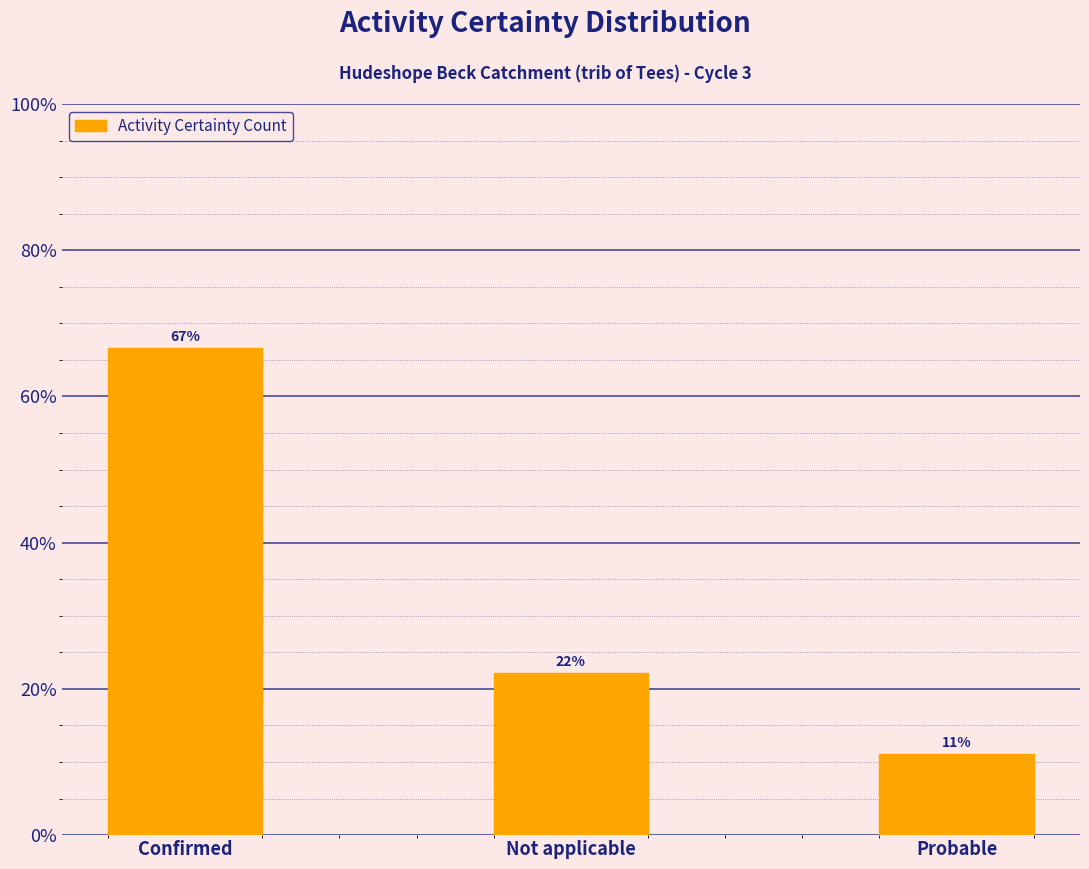

What position from the left is Confirmed?

1